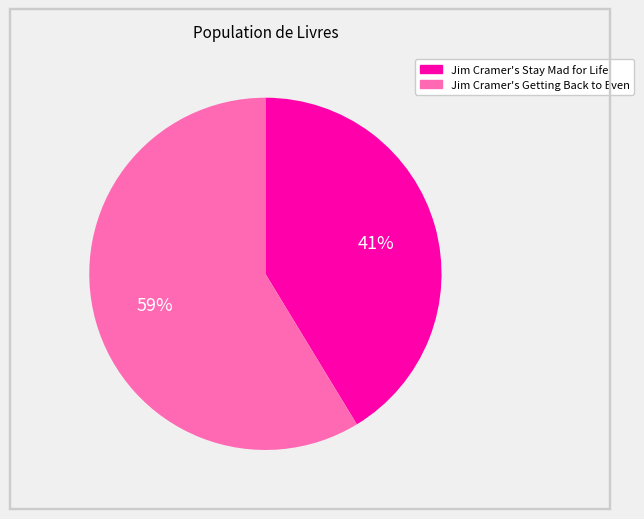

Is the sum of Jim Cramer's Getting Back to Even and Jim Cramer's Stay Mad for Life greater than half?

Yes